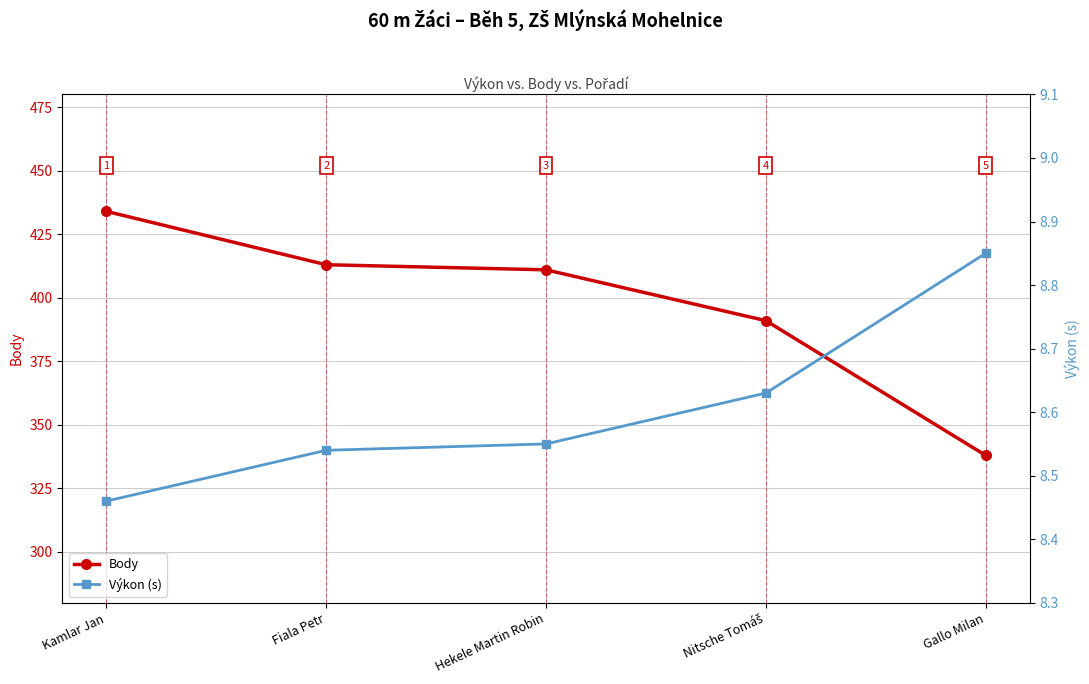

Reading right to left, what are all the values shown in this chart?

Body: 338.0	391.0	411.0	413.0	434.0
Výkon (s): 8.8	8.6	8.6	8.5	8.5